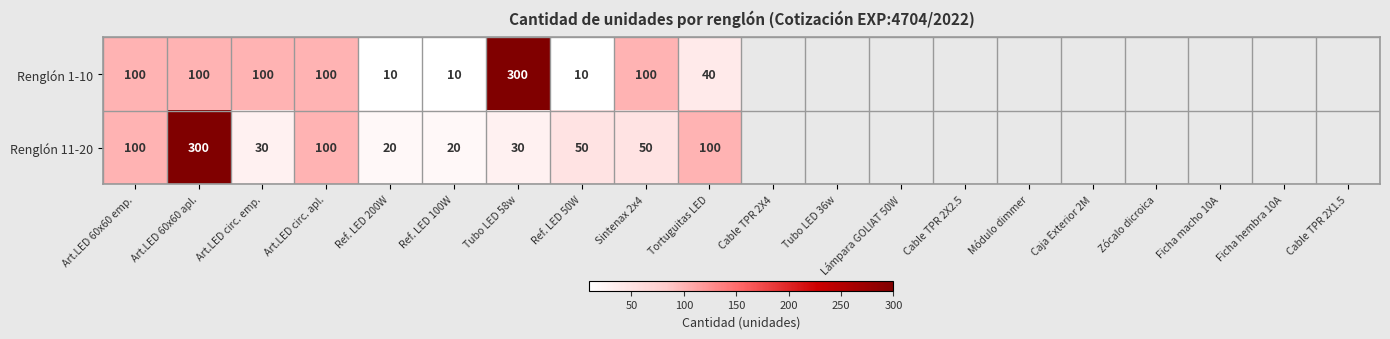

Which series has the largest range (max minus min)?

Renglón 1-10